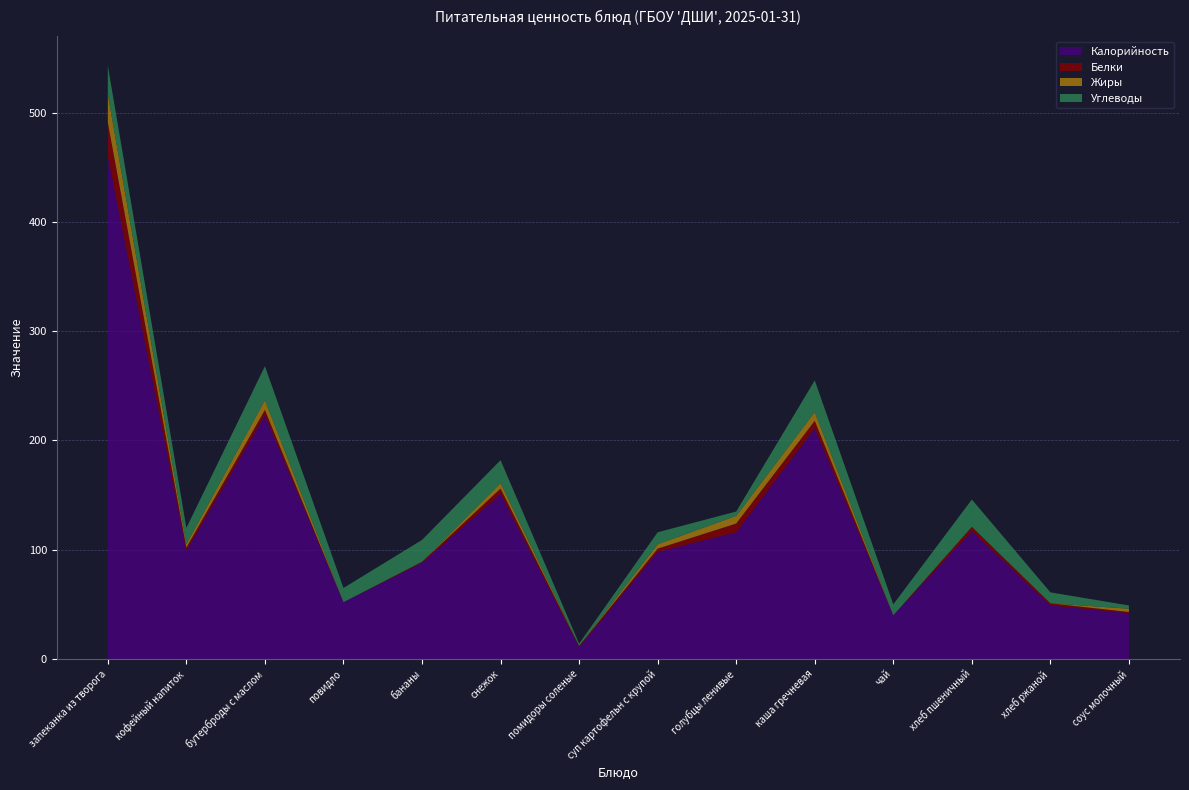

Reading right to left, list all the values displayed in this chart.

Калорийность: 42	49	117	40	211	116	98	11	151	88	52	223	99	460
Белки: 1	2	4	0	7	8	3	1	5	1	0	5	3	31
Жиры: 3	0	0	0	8	7	4	0	5	0	0	9	3	26
Углеводы: 3	10	25	10	29	4	11	2	21	20	13	31	15	26